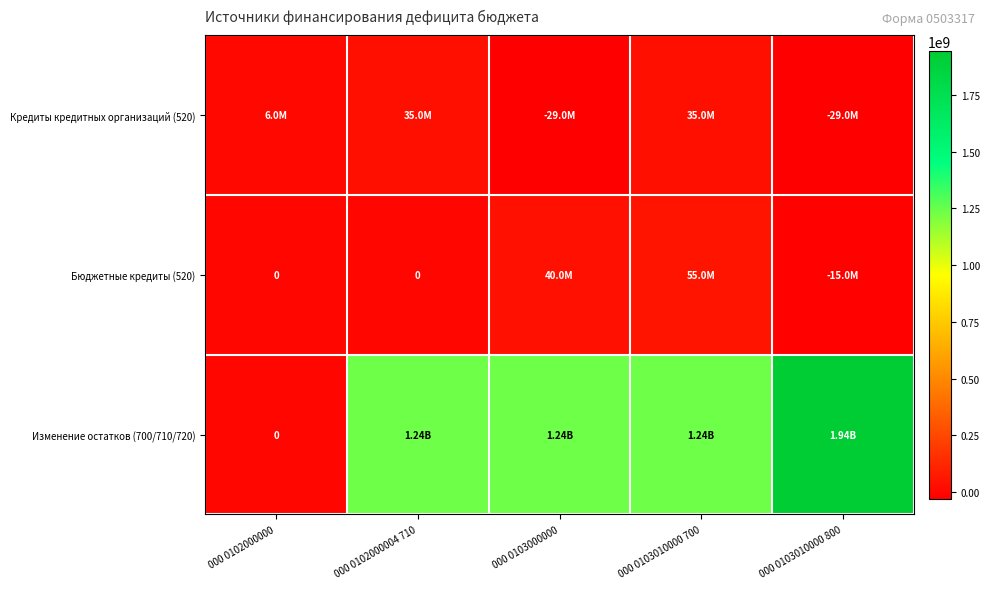

Which series changed the most between 000 0103000000 and 000 0103010000 800?

Изменение остатков (700/710/720)